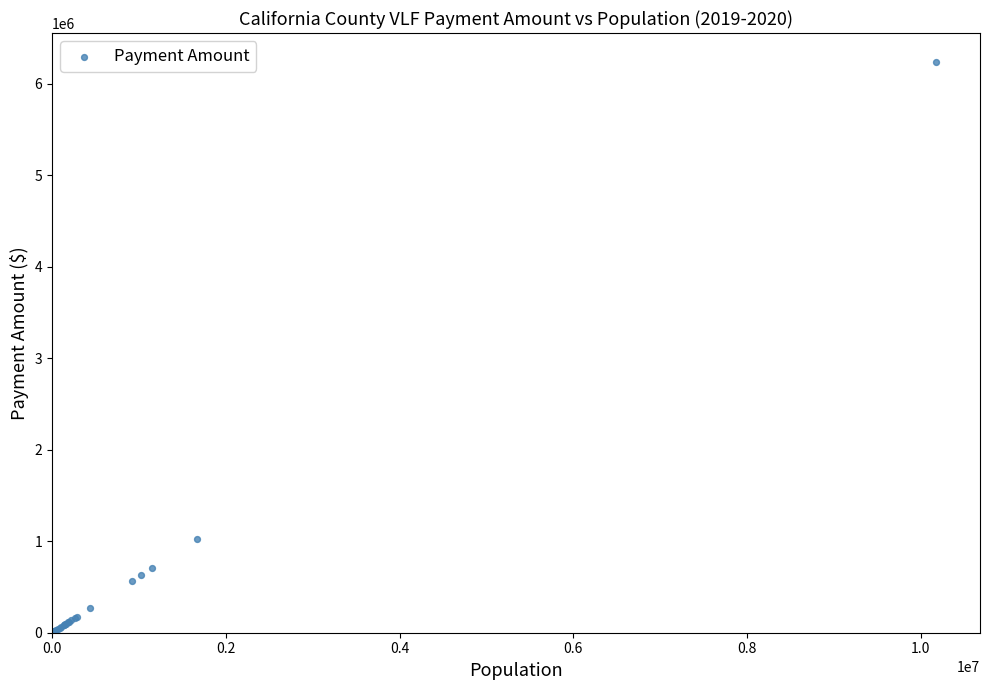

What Y value in the scatter plot is closest to 3121872?

1025371.6